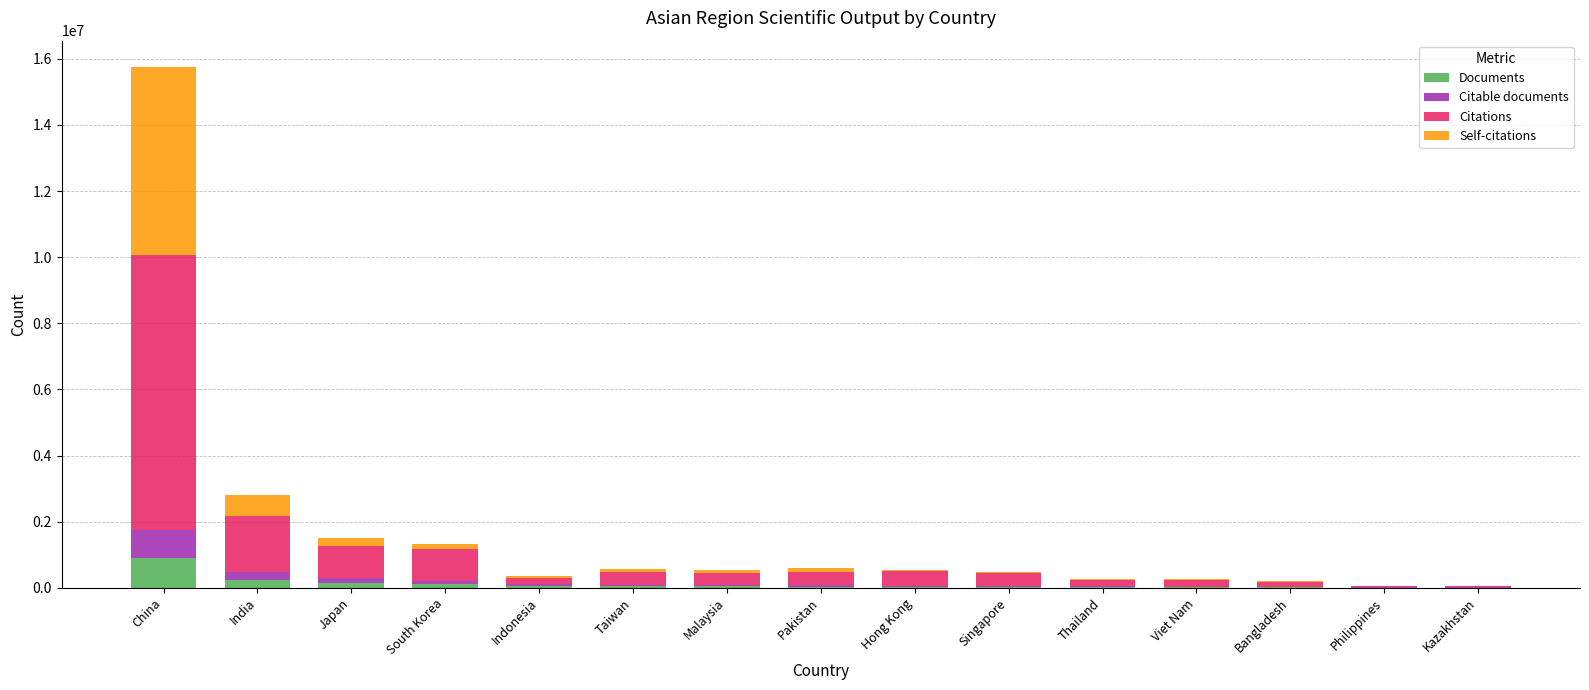

At which label does Documents reach its peak?

China